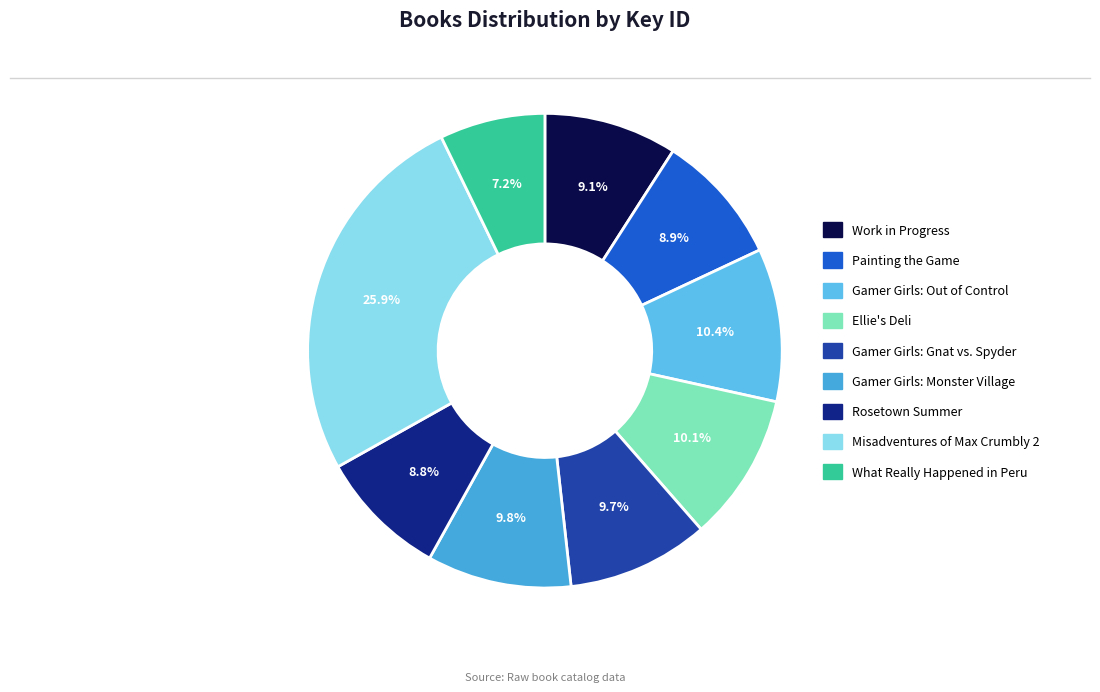

How much of the chart is everything except Work in Progress?

90.9%